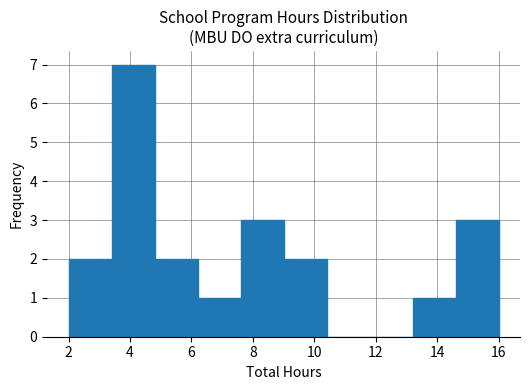

Reading left to right, list every bar in this chart as the range it spans on the x-axis followed by its height. The values are not printed on the chart, so give them approximately, as read against the axis.

2.0 to 3.4: 2
3.4 to 4.8: 7
4.8 to 6.2: 2
6.2 to 7.6: 1
7.6 to 9.0: 3
9.0 to 10.4: 2
10.4 to 11.8: 0
11.8 to 13.2: 0
13.2 to 14.6: 1
14.6 to 16.0: 3